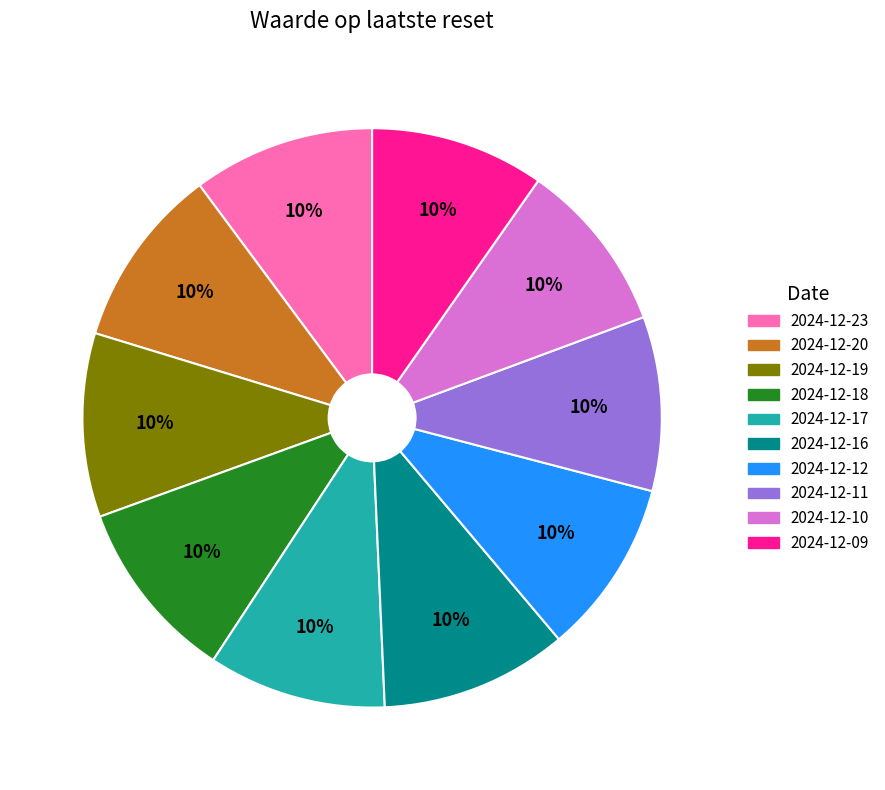

True or false: 2024-12-18 accounts for 10% of the total.

True